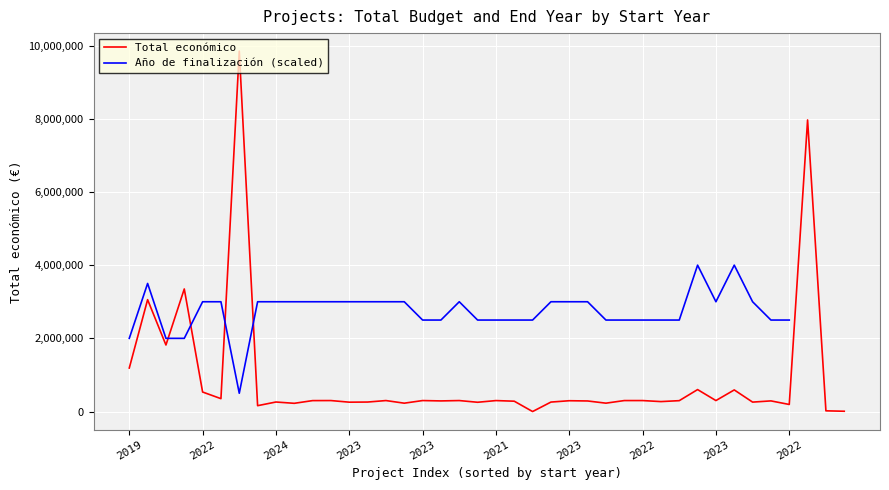

What is the label of the 13th point from the right?

27